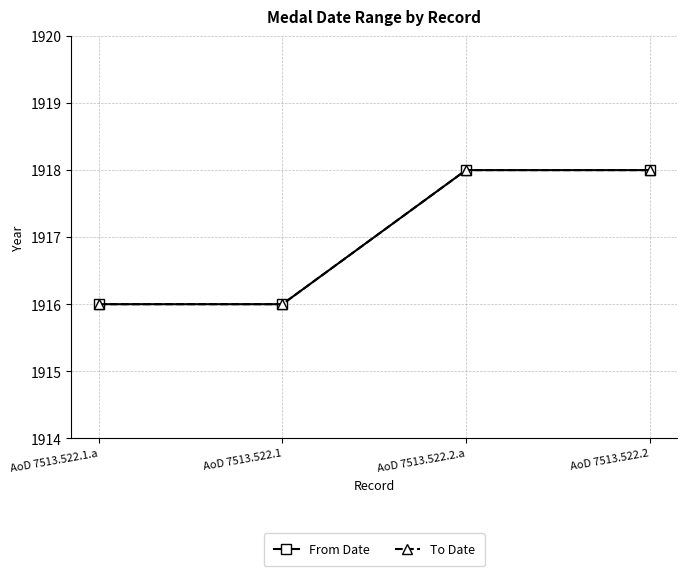

True or false: To Date has more than 0 points higher than both neighbors.

False